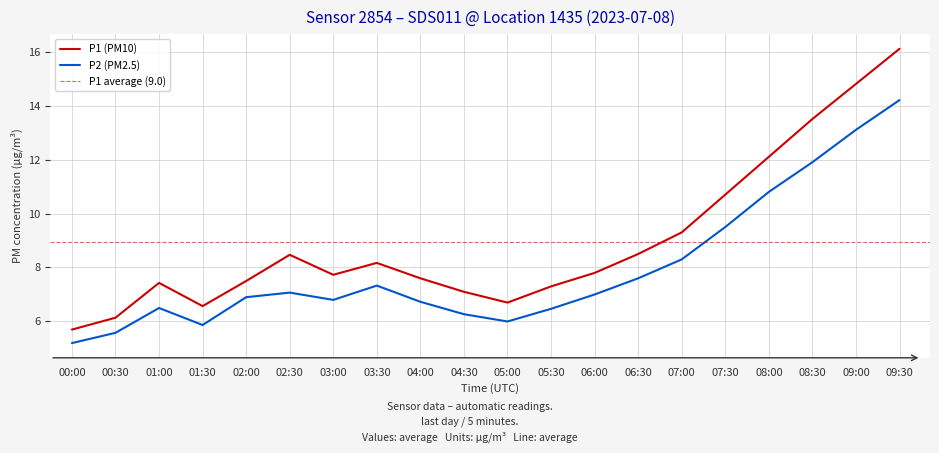

Reading right to left, list all the values displayed in this chart.

P1: 16.1	14.8	13.5	12.1	10.7	9.3	8.5	7.8	7.3	6.7	7.1	7.6	8.2	7.7	8.5	7.5	6.6	7.4	6.1	5.7
P2: 14.2	13.1	11.9	10.8	9.5	8.3	7.6	7.0	6.5	6.0	6.3	6.7	7.3	6.8	7.1	6.9	5.9	6.5	5.6	5.2